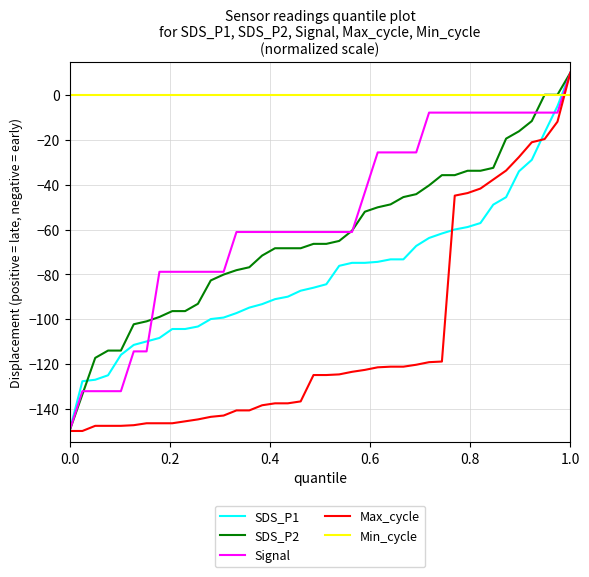

What is the lowest value of the SDS_P1 series?

-150.0